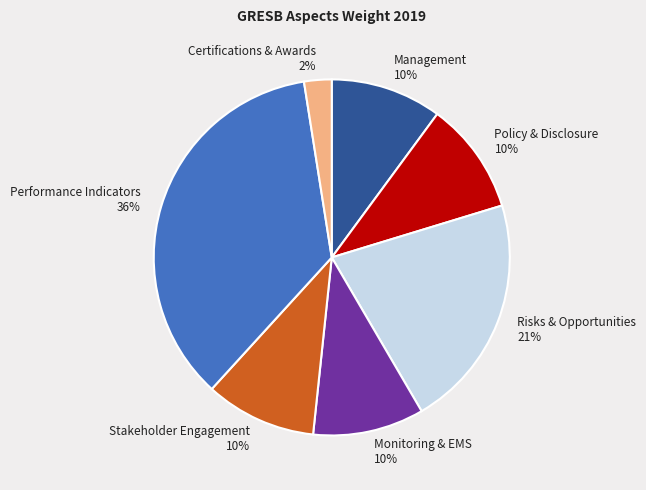

What is the ratio of the value at Stakeholder Engagement to the value at Management?

1.0